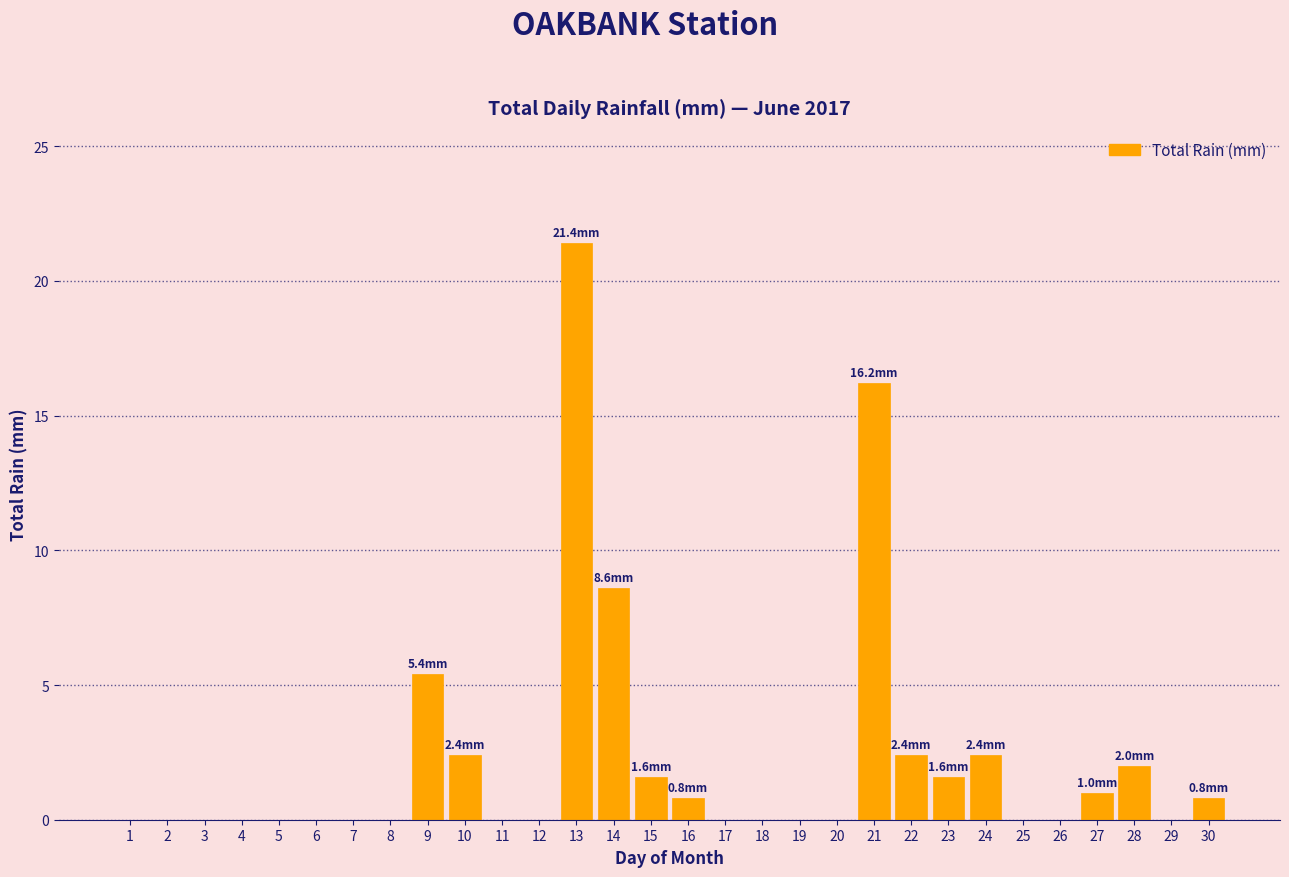

Reading left to right, transcribe all the data shown in this chart.

1=0.0	2=0.0	3=0.0	4=0.0	5=0.0	6=0.0	7=0.0	8=0.0	9=5.4	10=2.4	11=0.0	12=0.0	13=21.4	14=8.6	15=1.6	16=0.8	17=0.0	18=0.0	19=0.0	20=0.0	21=16.2	22=2.4	23=1.6	24=2.4	25=0.0	26=0.0	27=1.0	28=2.0	29=0.0	30=0.8